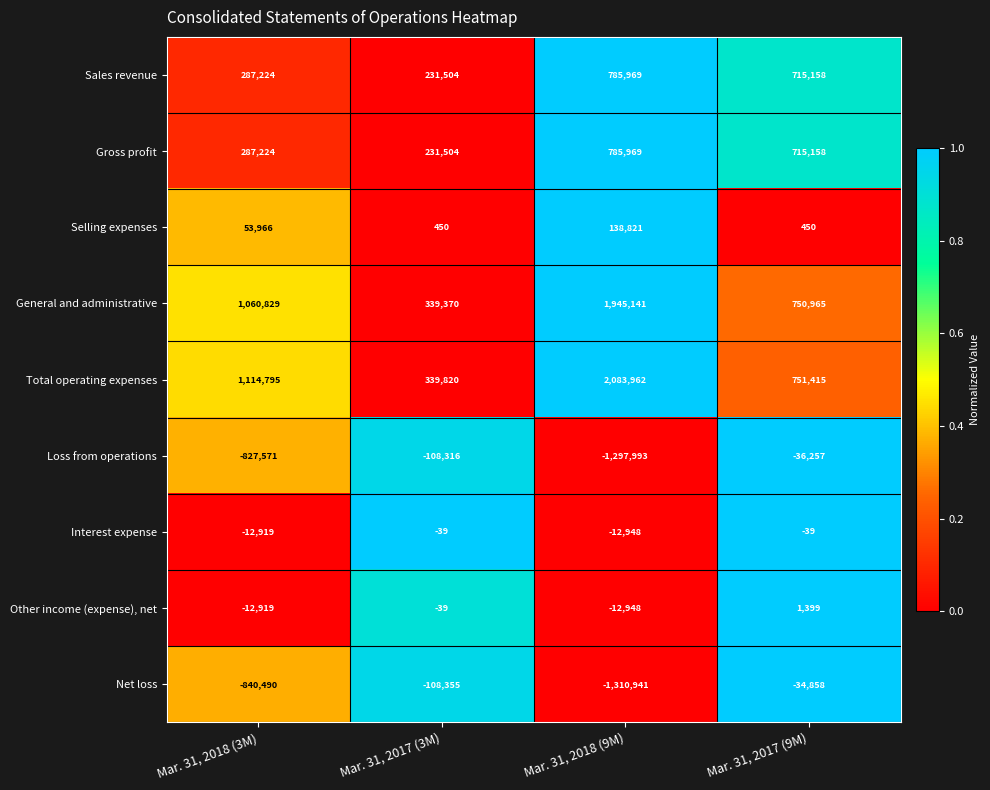

At how many categories does at least one series exceed 0?

4